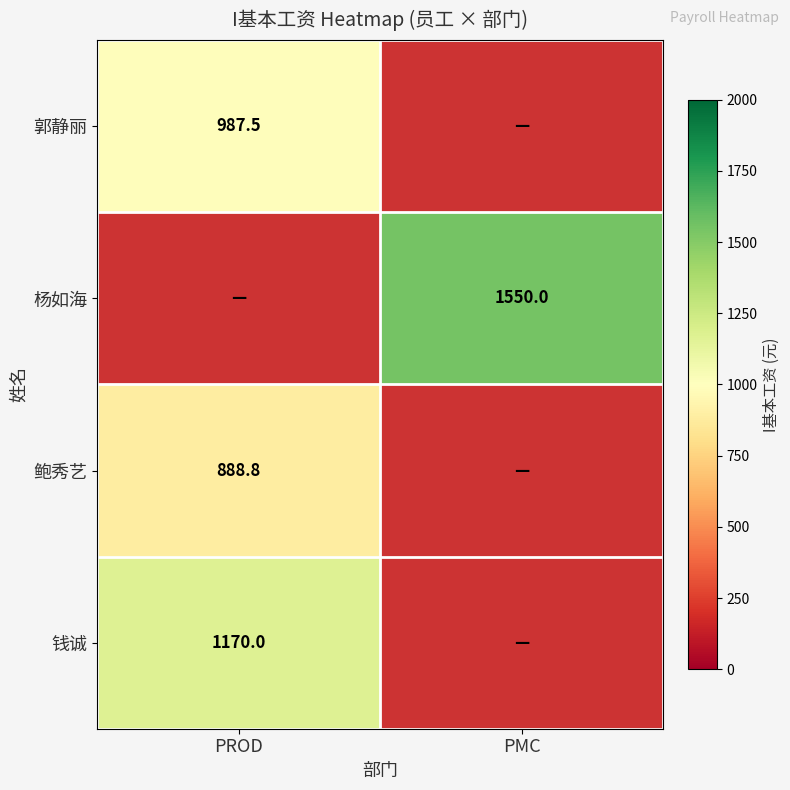

Is it true that 钱诚 equals 1170.0 at PROD?

True